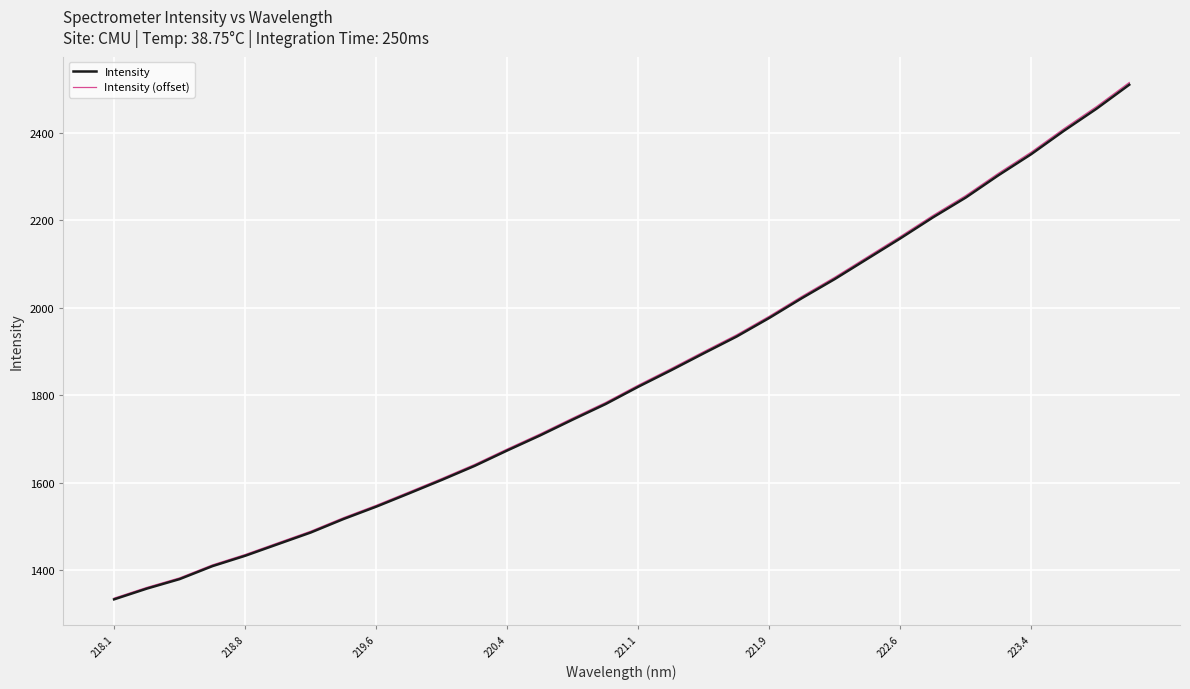

What is the minimum value shown in the chart?

1333.3